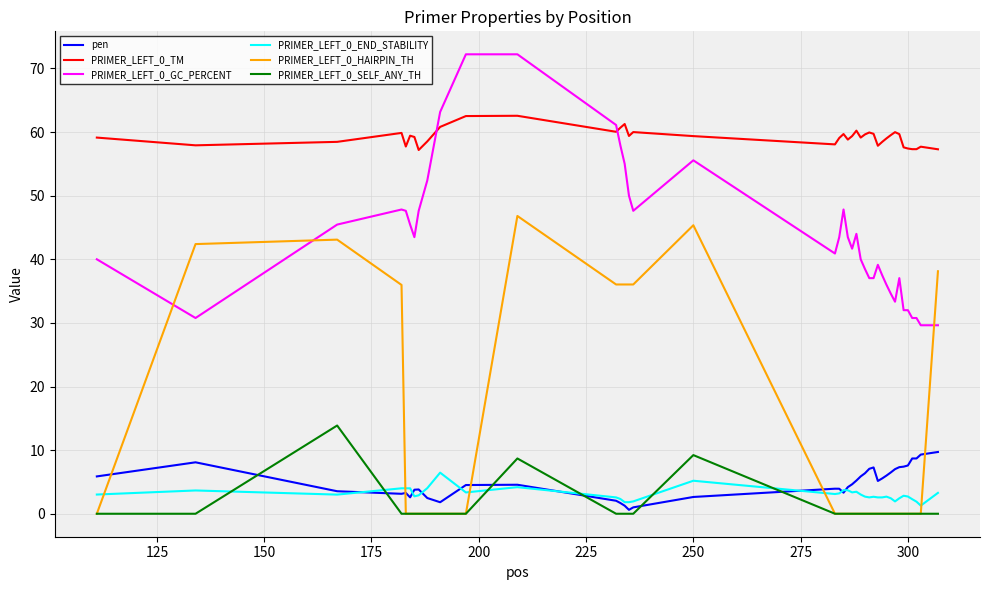

True or false: PRIMER_LEFT_0_SELF_ANY_TH and PRIMER_LEFT_0_GC_PERCENT cross at least once.

False